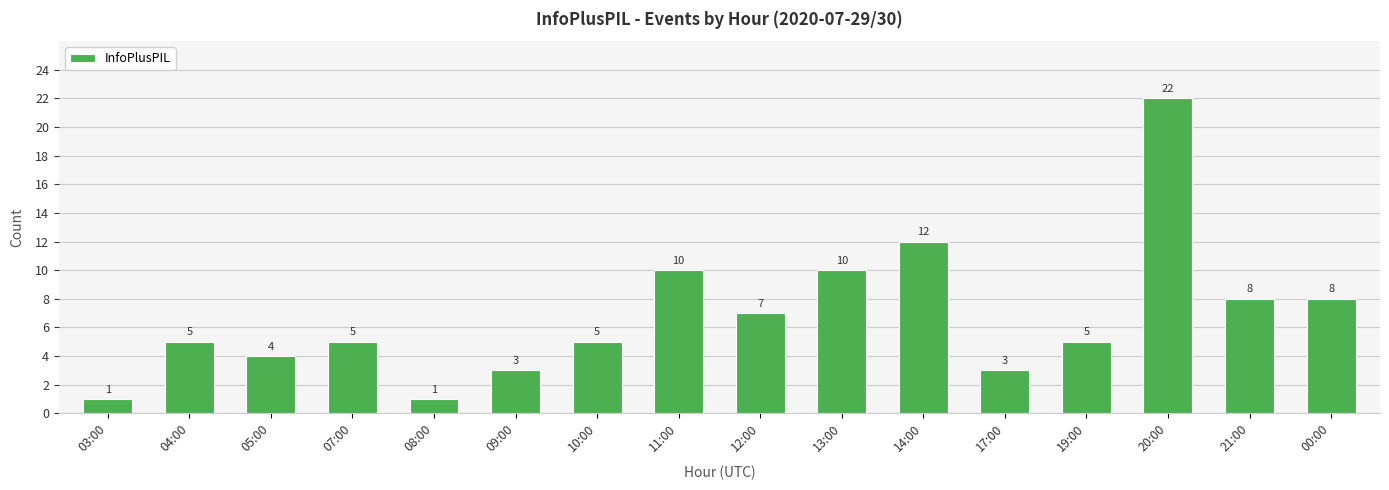

What is the difference between the maximum and minimum values?

21